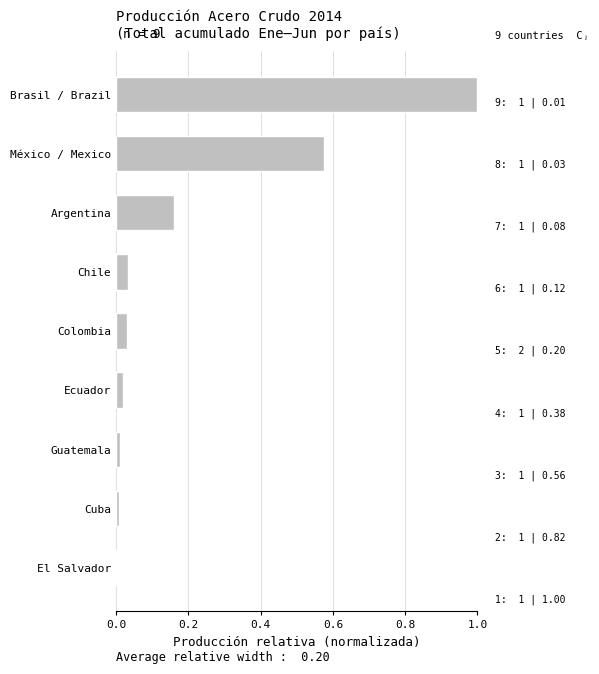

What is the greatest value displayed?

1.0